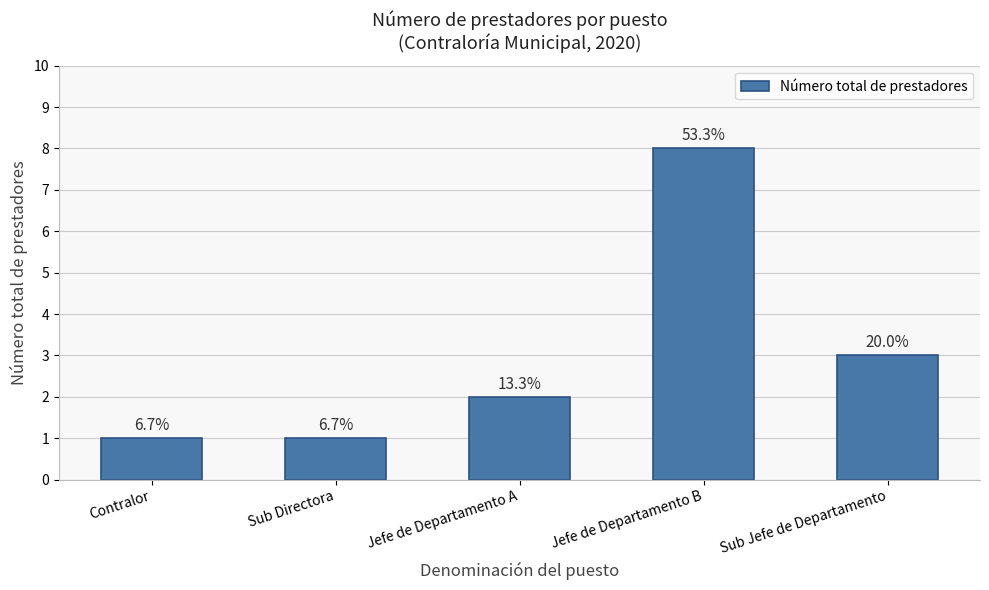

Is it true that the value at Sub Directora is 2?

False